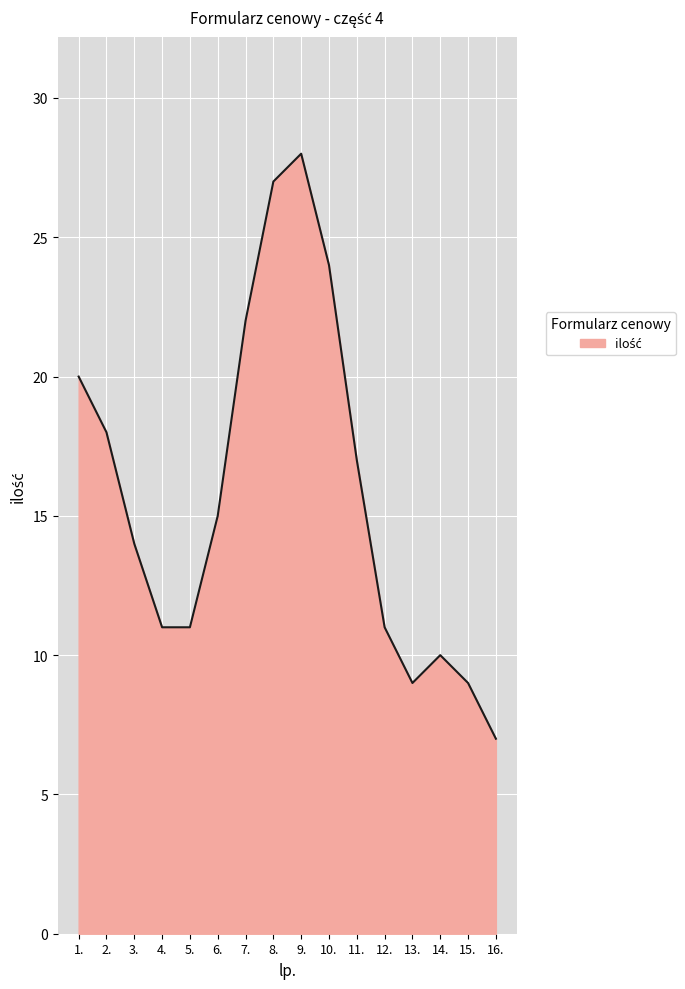

What is the sum of all values?

253